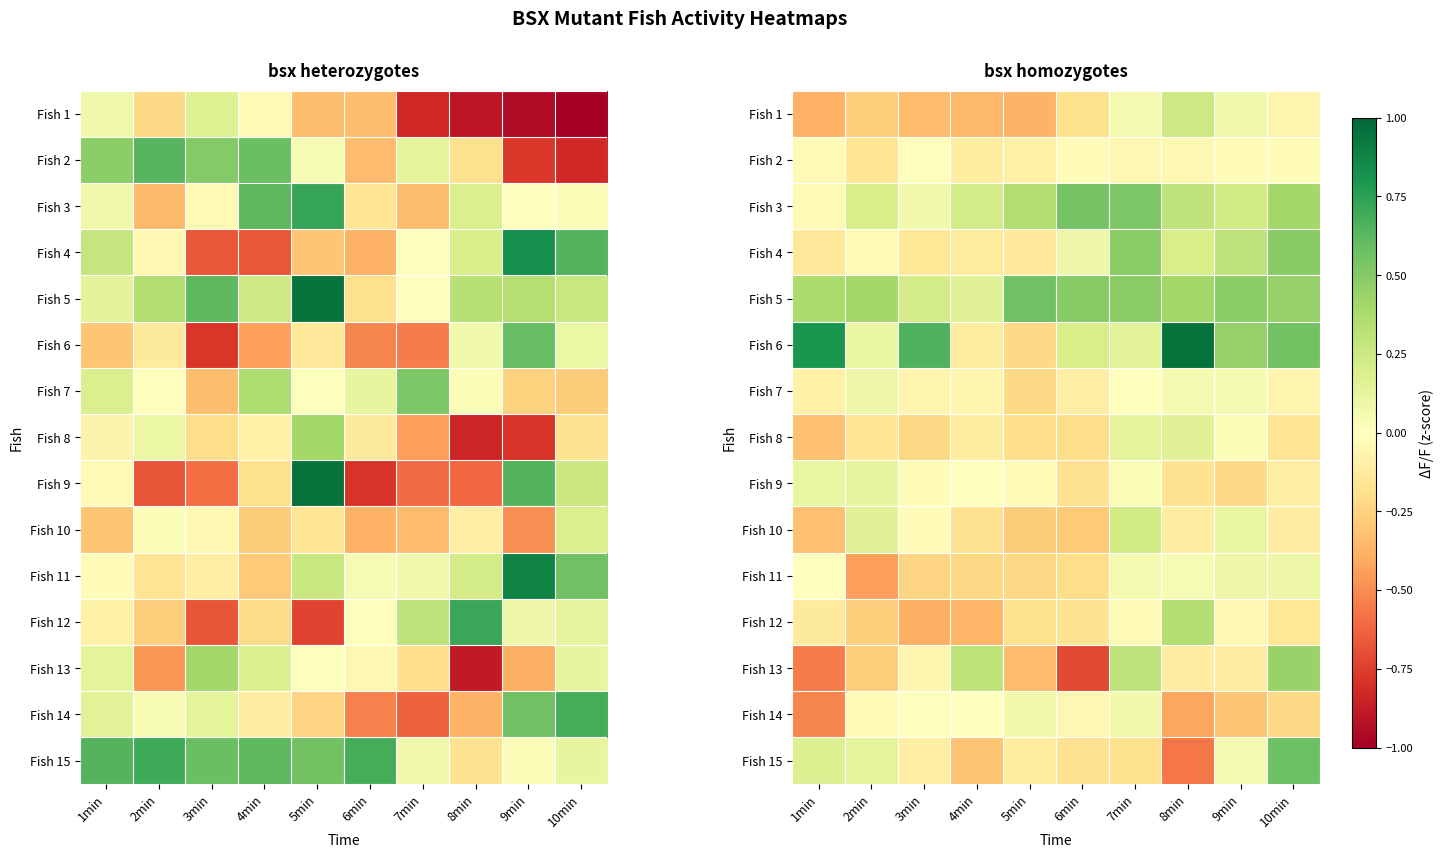

How many values in Fish 14 are above zero?

4